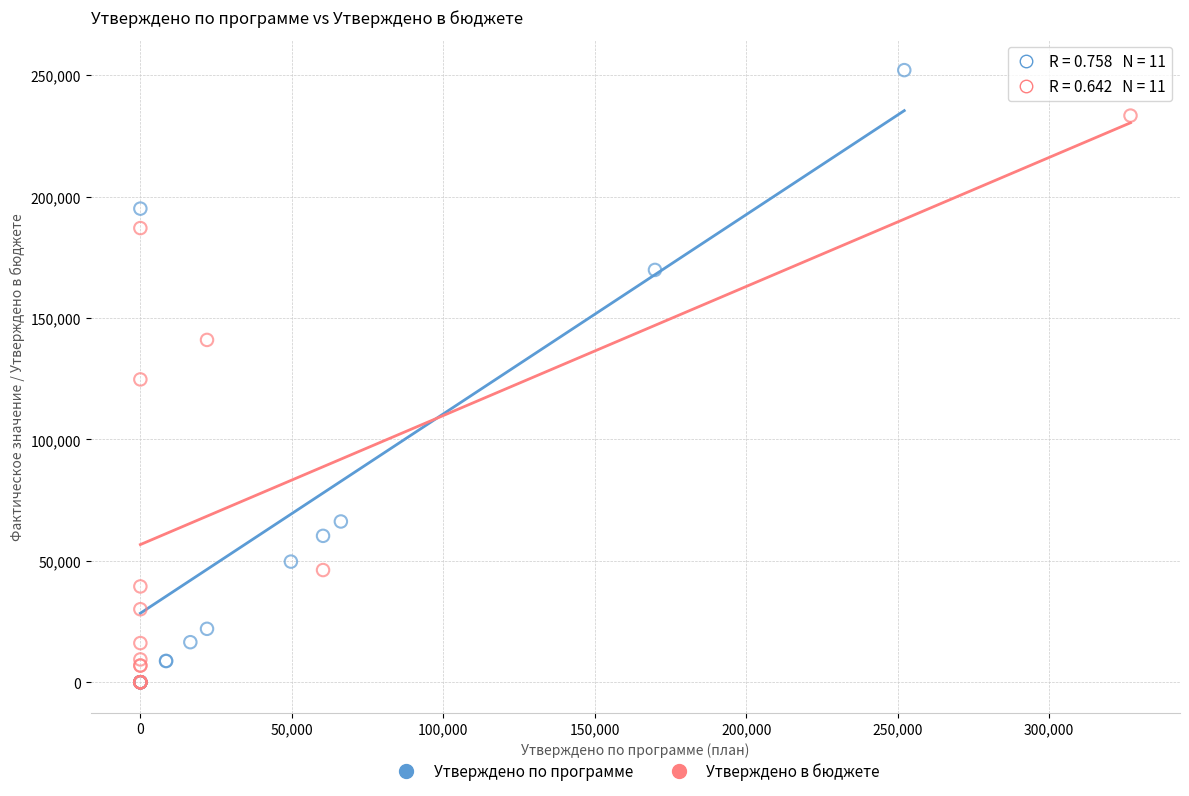

Which series reaches the maximum Y coordinate?

Утверждено по программе